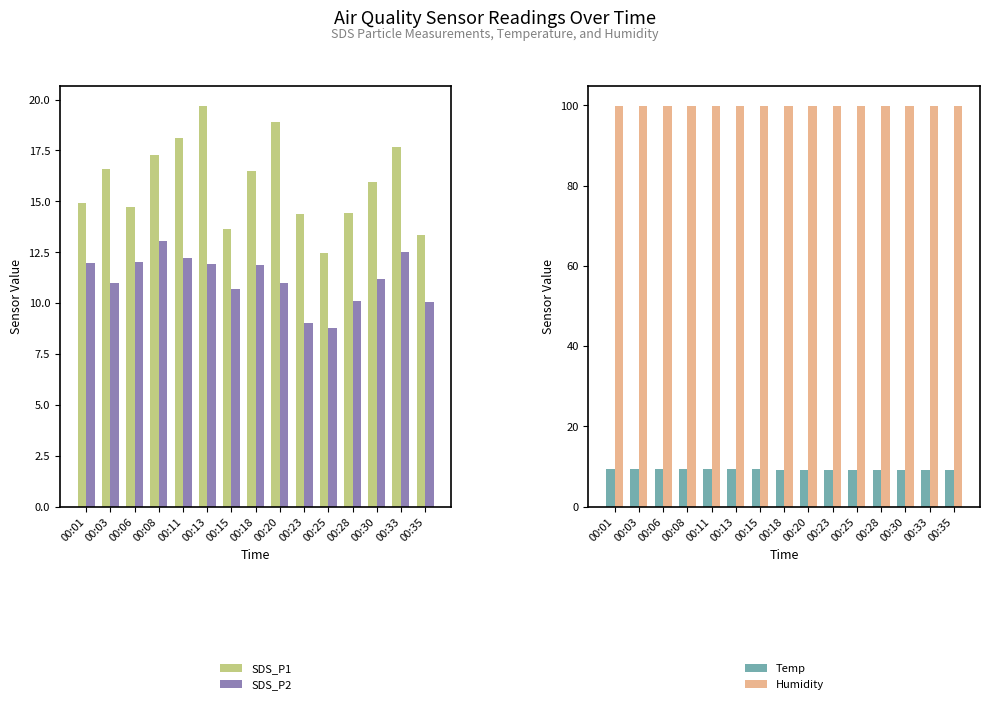

What is the difference between the second highest and second lowest values in the SDS_P2 series?

3.5